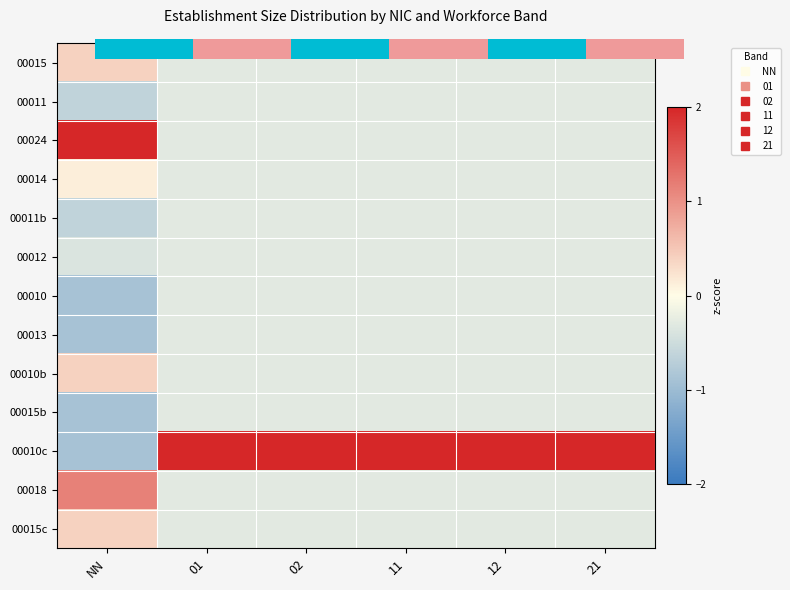

What is the highest value of the 00010c series?

3.5